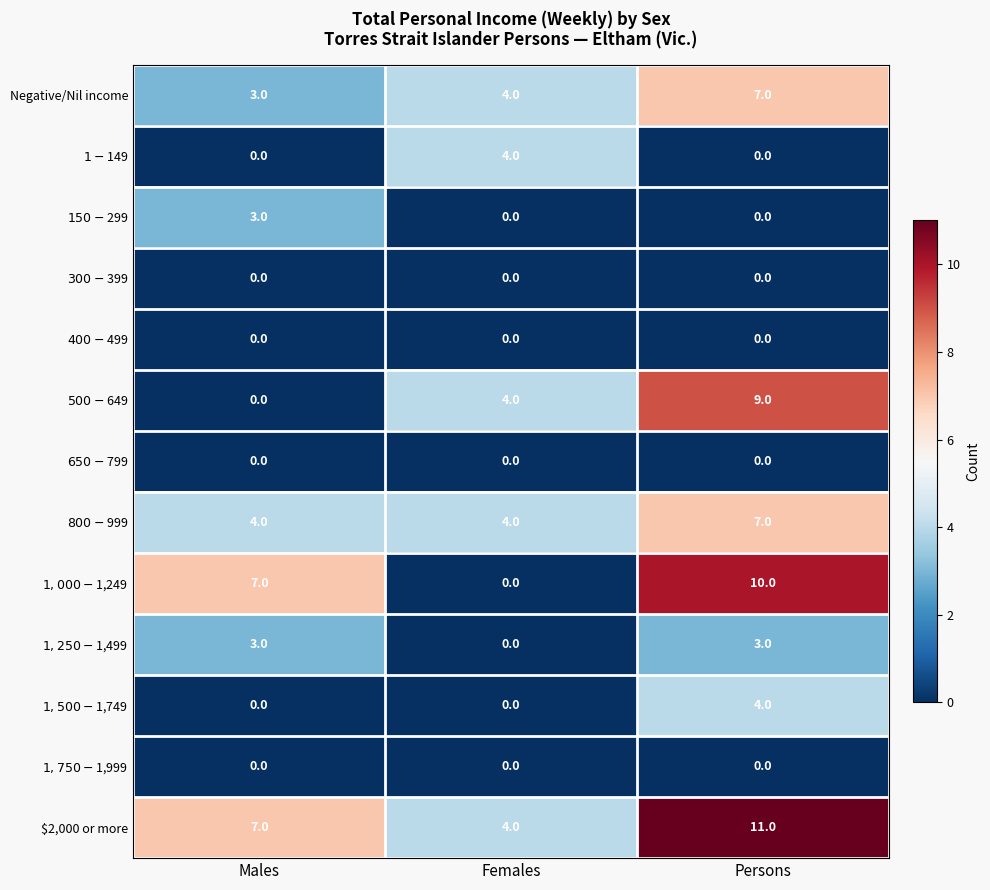

Count the Negative/Nil income values in the range 3 to 7.

3